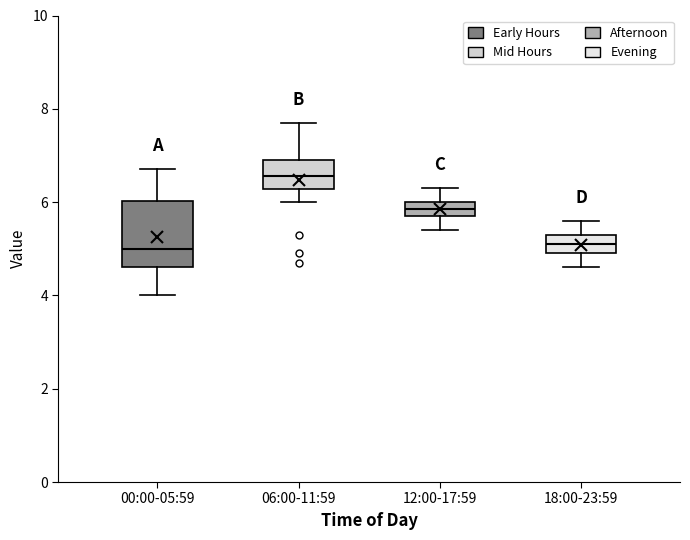

Where does the lower whisker of the box for 00:00-05:59 end on the y-axis? The values are not printed on the chart, so give them approximately, as read against the axis.

4.0